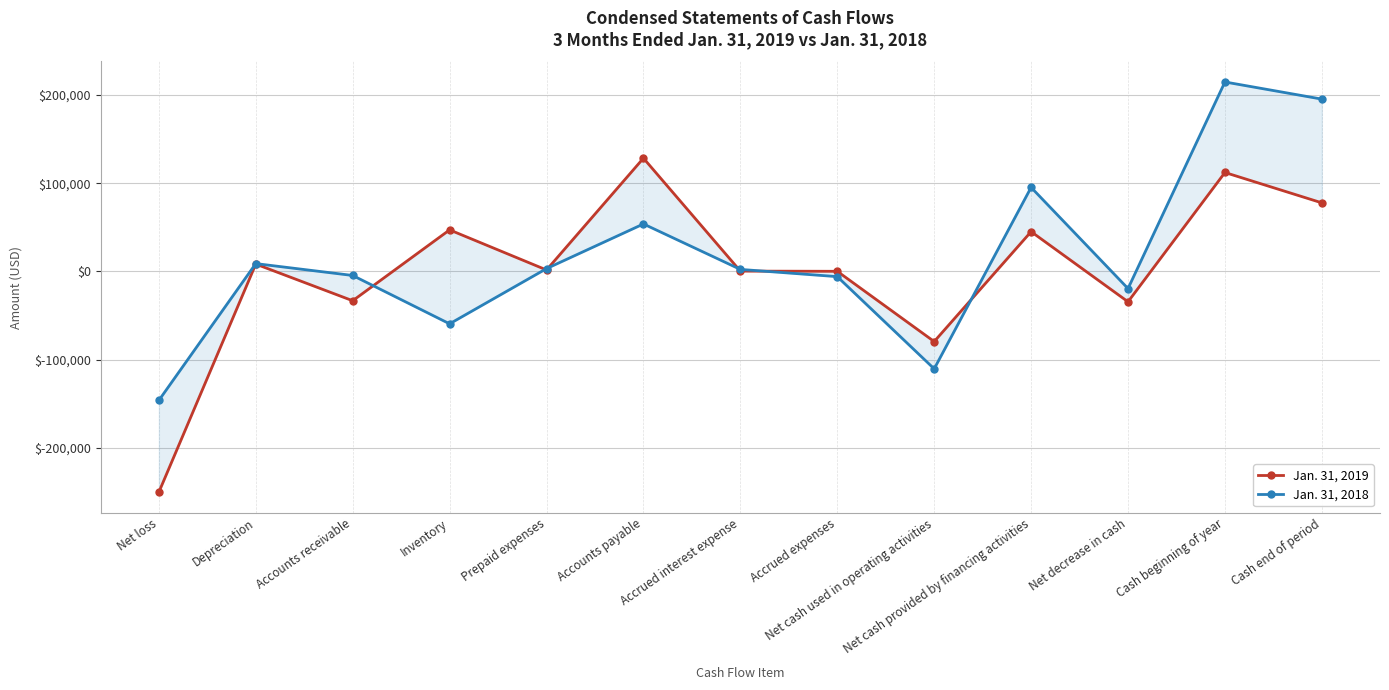

List the series in order of their peak value, lowest first.

Jan. 31, 2019, Jan. 31, 2018